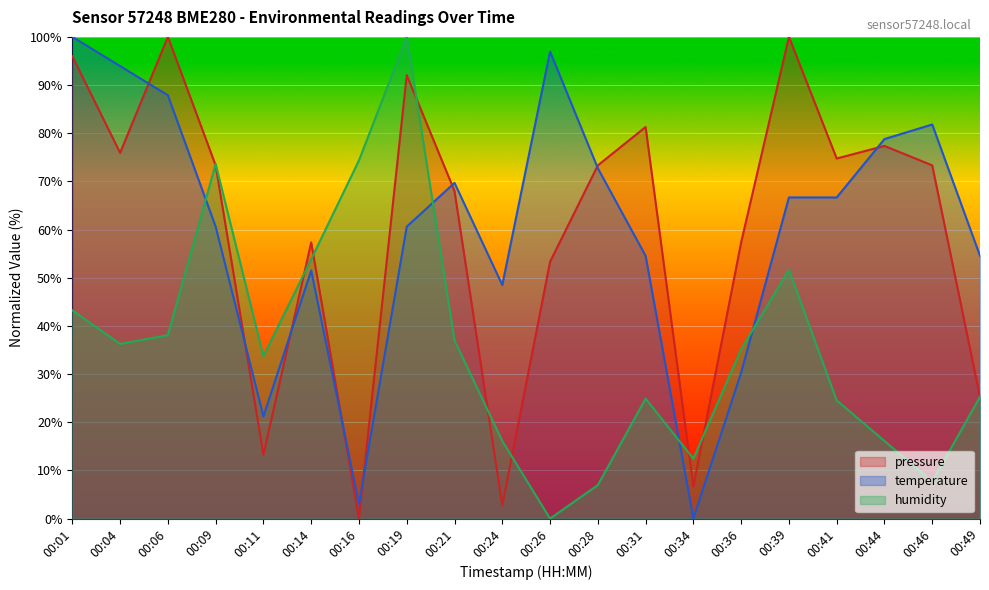

Between which two adjacent categories do temperature and humidity first intersect?

00:06 and 00:09